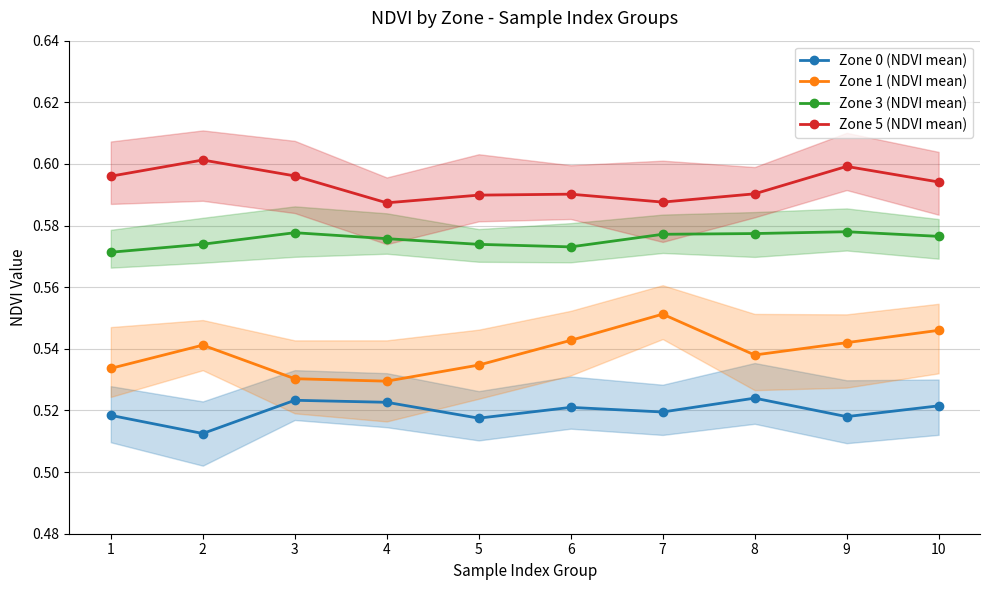

Rank the series by their maximum value, from highest to lowest.

Zone 5 (NDVI mean), Zone 3 (NDVI mean), Zone 1 (NDVI mean), Zone 0 (NDVI mean)